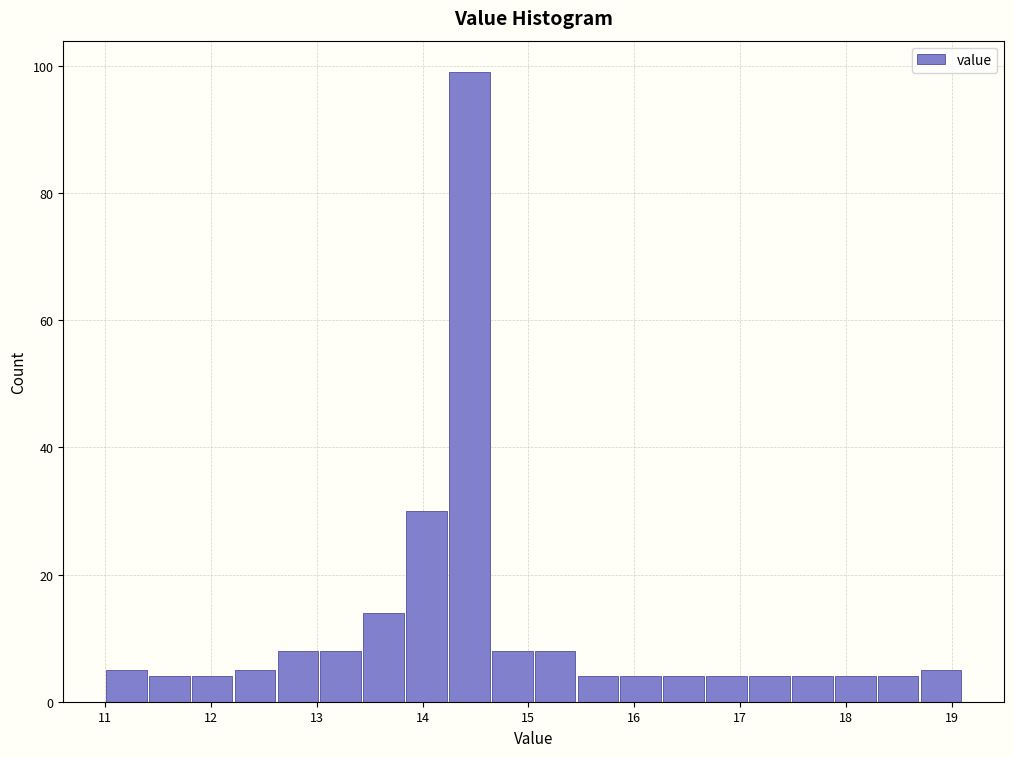

Which range on the x-axis has the tallest bar?

14.2 to 14.6